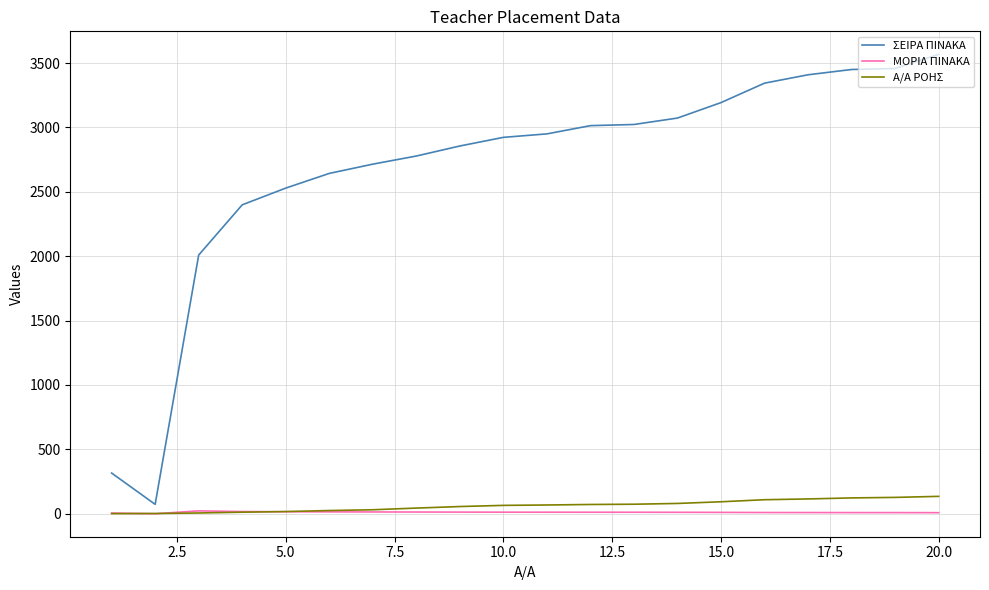

What is the maximum value shown in the chart?

3568.0